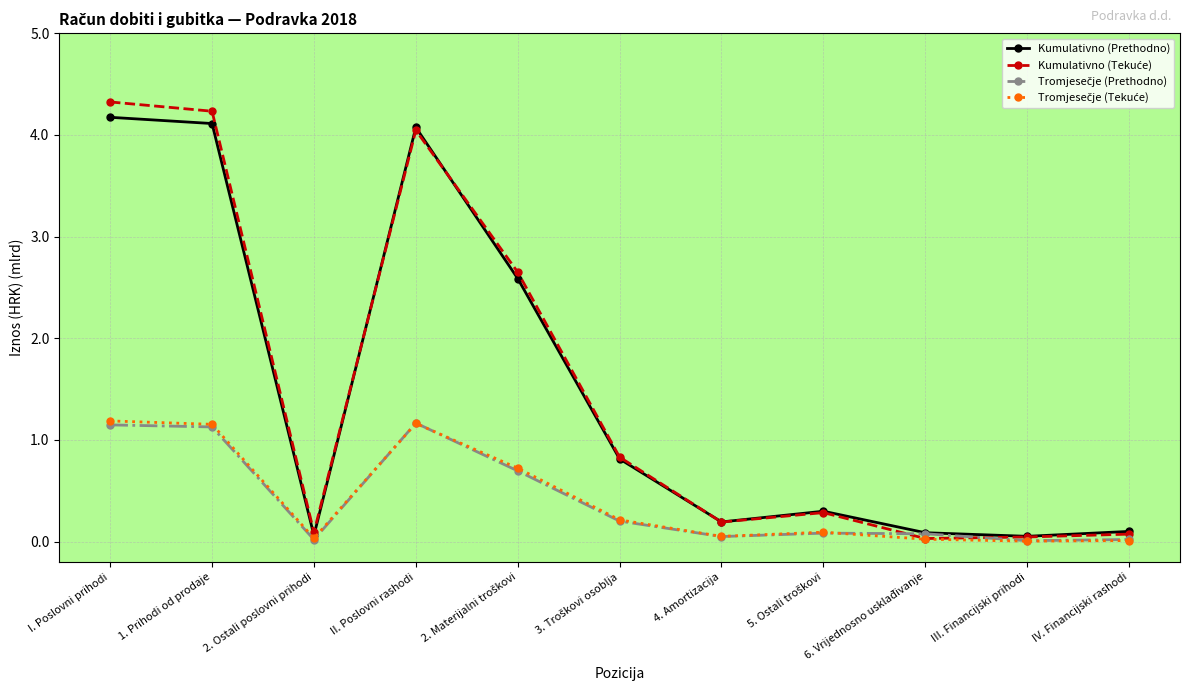

At which category is the sum across all series the highest?

I. Poslovni prihodi